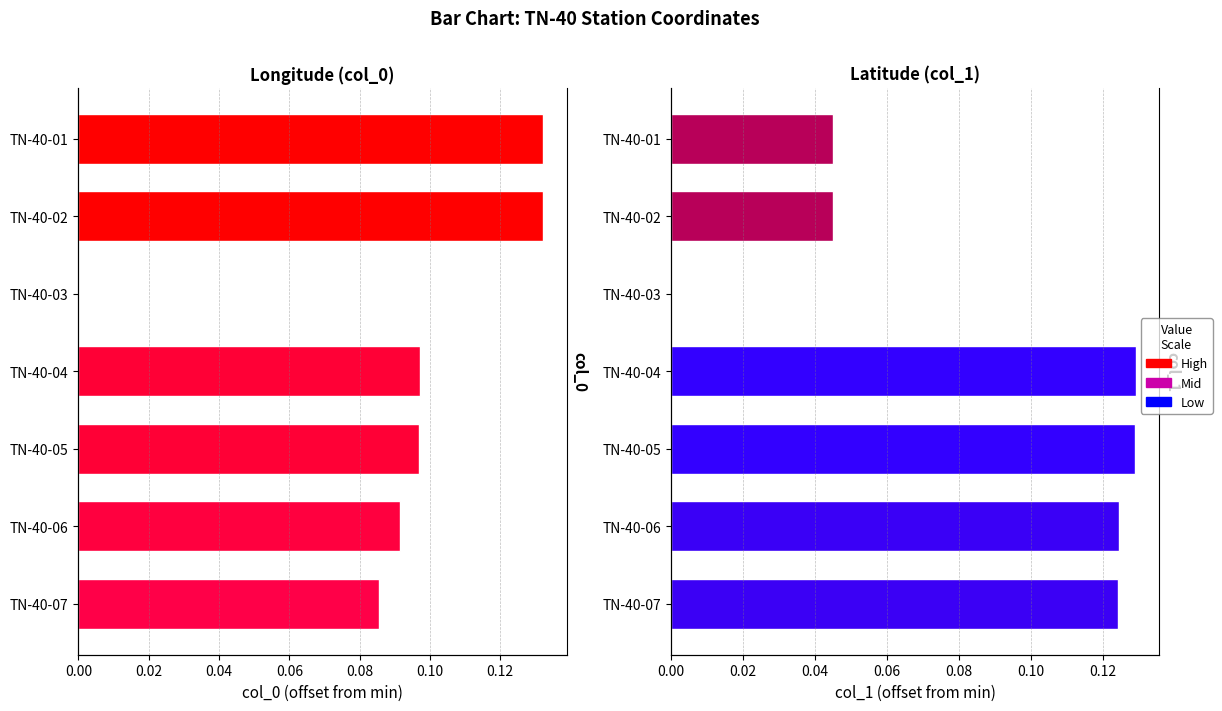

Is the value of col_0 at TN-40-07 greater than the value of col_1 at TN-40-06?

No